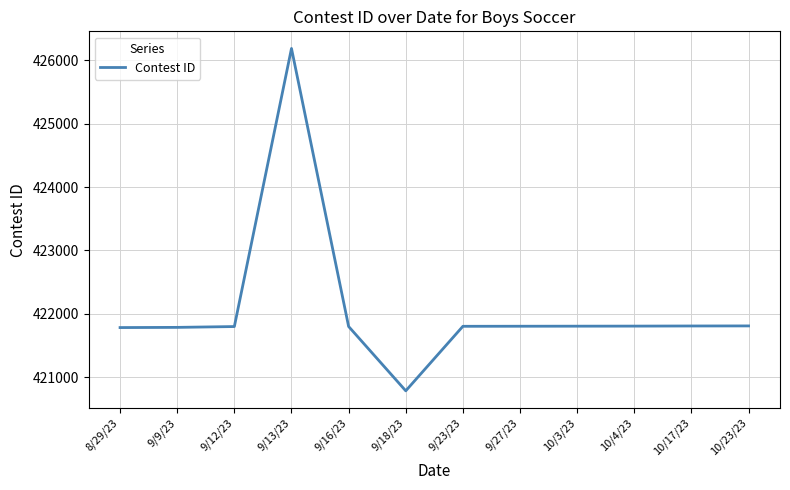

What is the change in value from 9/13/23 to 9/18/23?

-5396